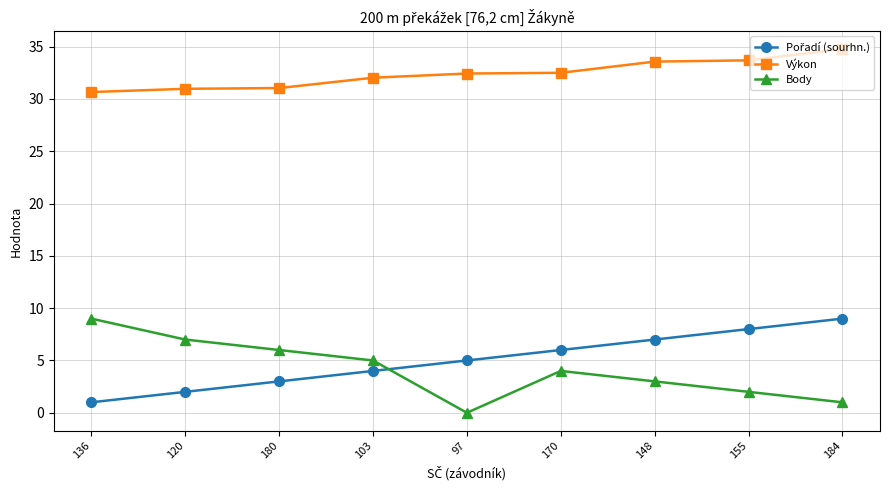

How many lines are shown in the chart?

3